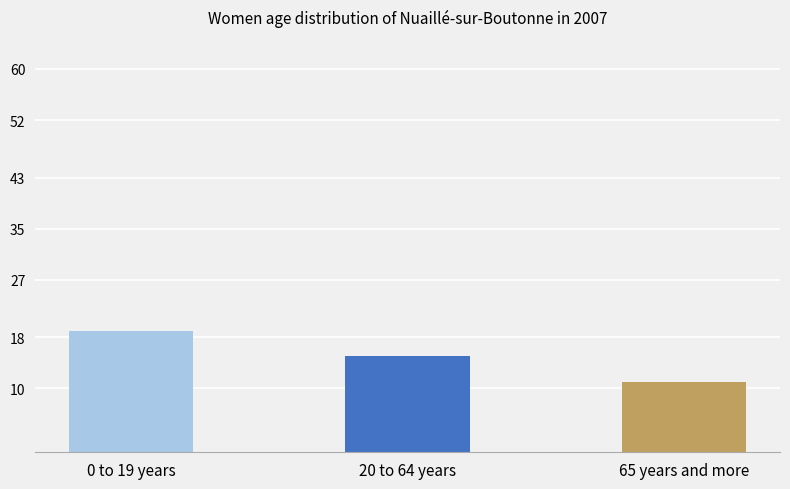

Reading right to left, list all the values displayed in this chart.

11	15	19